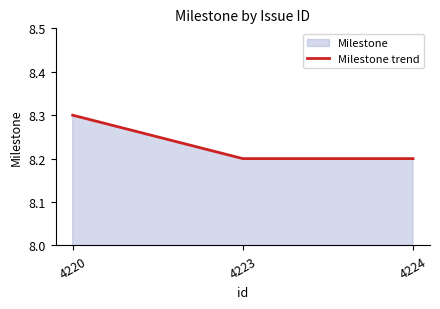

What is the ratio of the value at 4224 to the value at 4223?

1.0